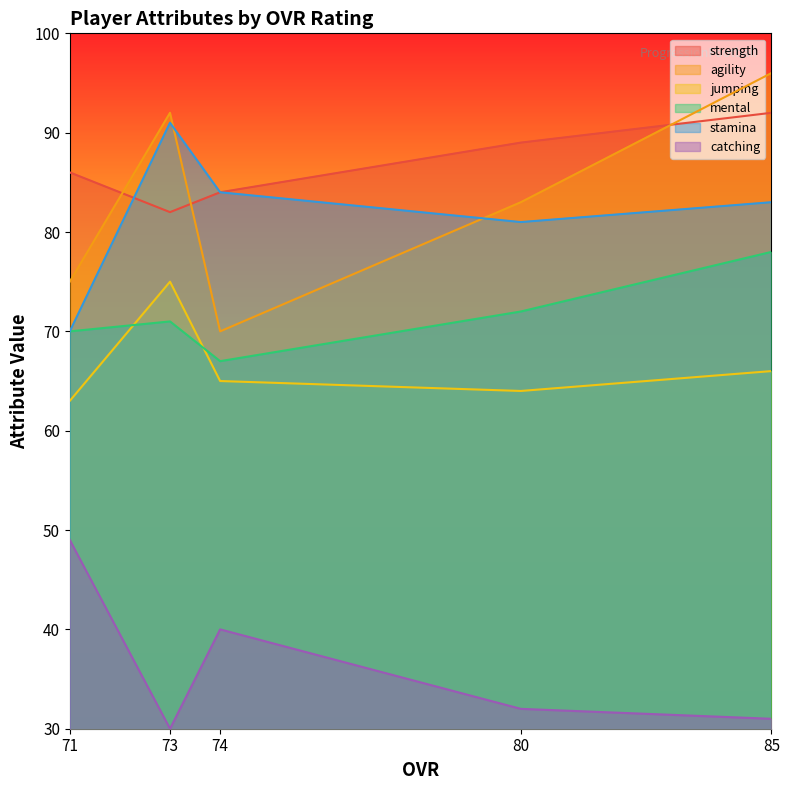

Rank the series by their maximum value, from highest to lowest.

agility, strength, stamina, mental, jumping, catching